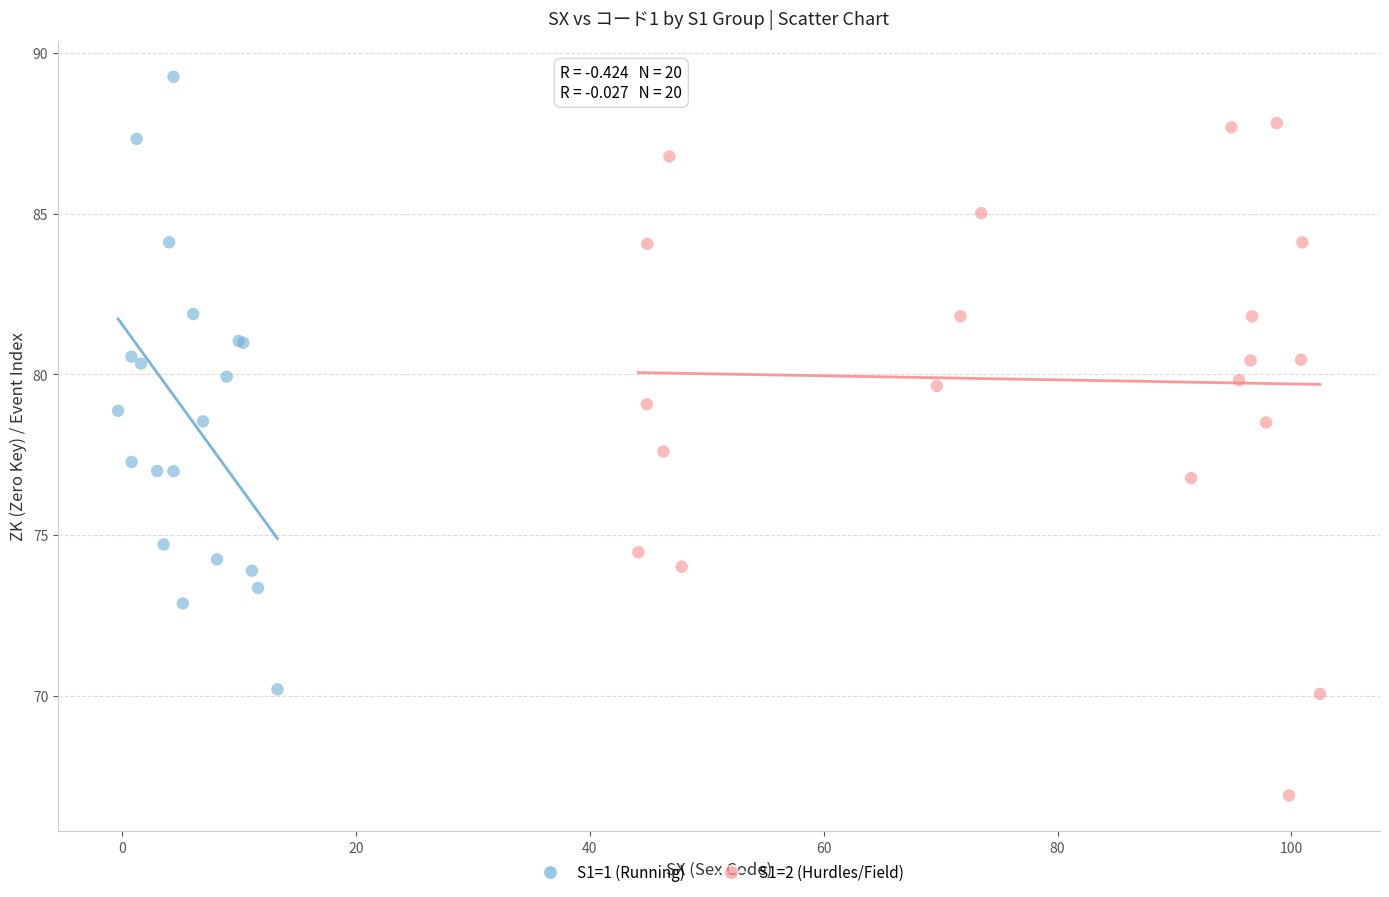

Which series reaches the maximum Y coordinate?

S1=1 (Running)